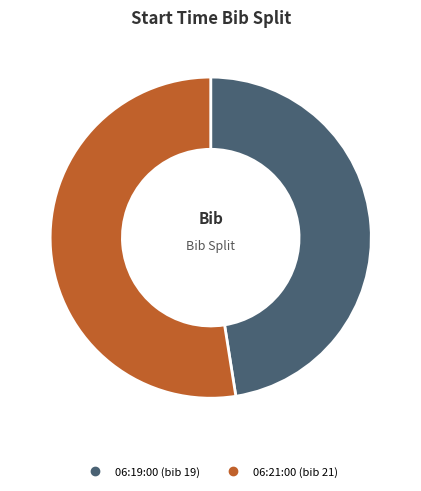

To the nearest percent, what percentage of the pie is 06:19:00?

48%